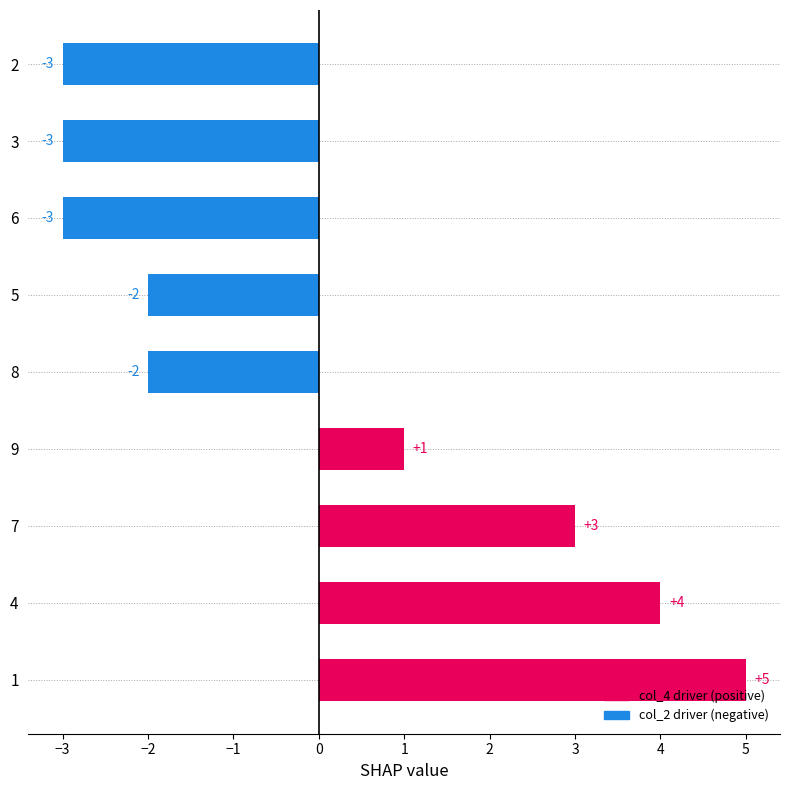

What is the difference between the maximum and minimum values?

8